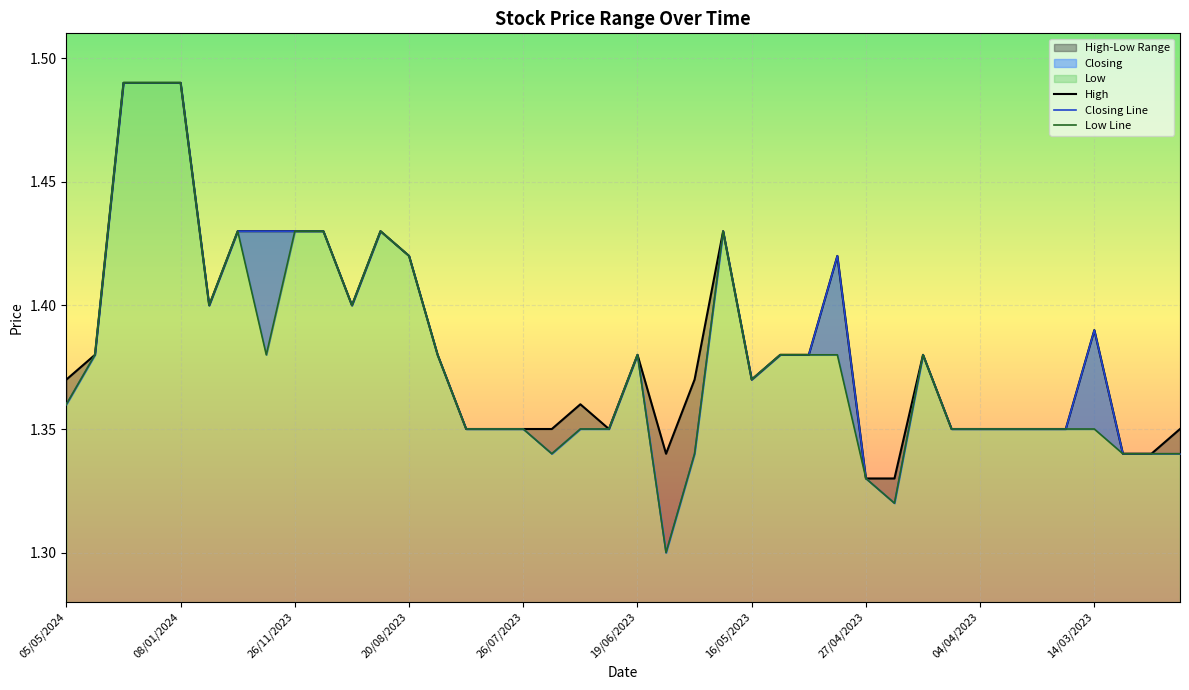

Is the value of High at 12/07/2023 greater than the value of Low at 20/04/2023?

Yes